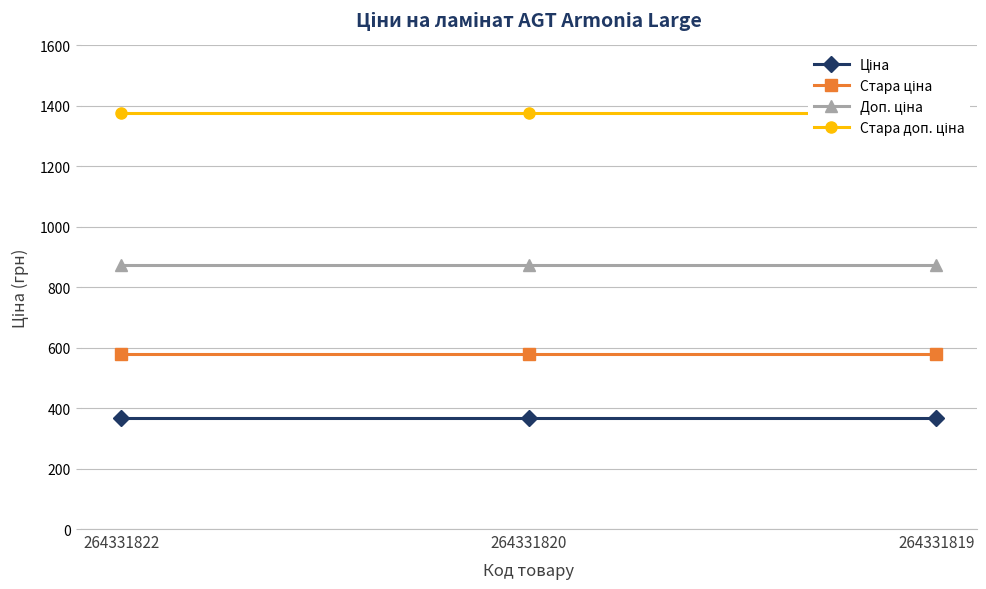

The value of Стара доп. ціна at 264331822 is 893.2. True or false?

False